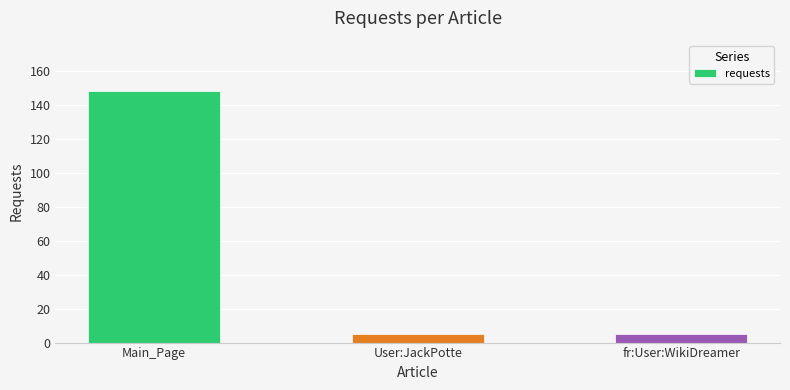

What position from the right is fr:User:WikiDreamer?

1